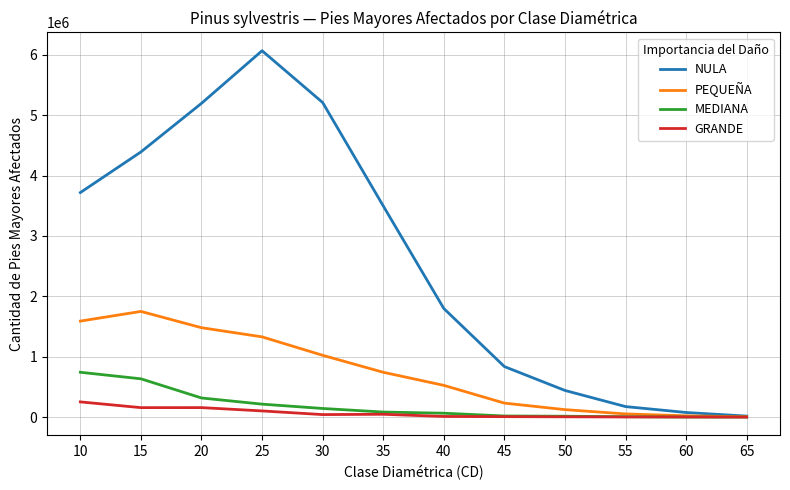

The value of PEQUEÑA at 40 is 816076.3. True or false?

False